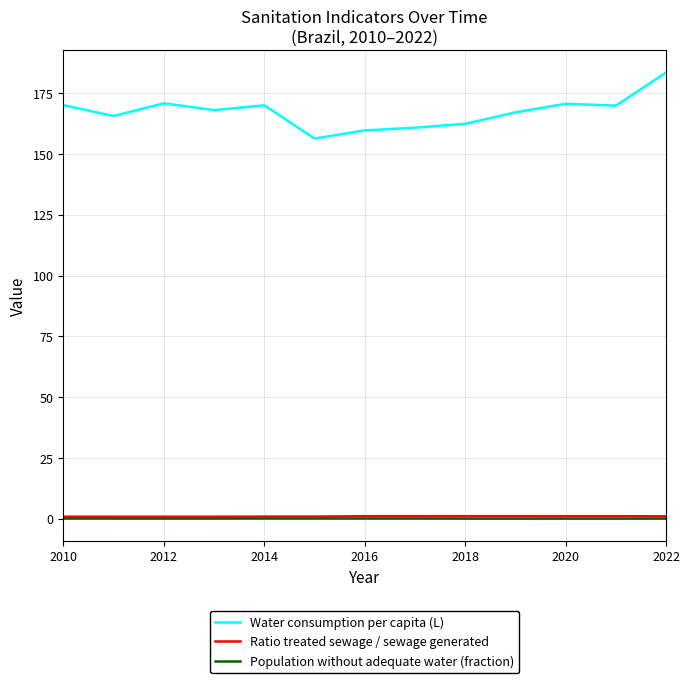

Which series has the largest range (max minus min)?

Water consumption per capita (L)